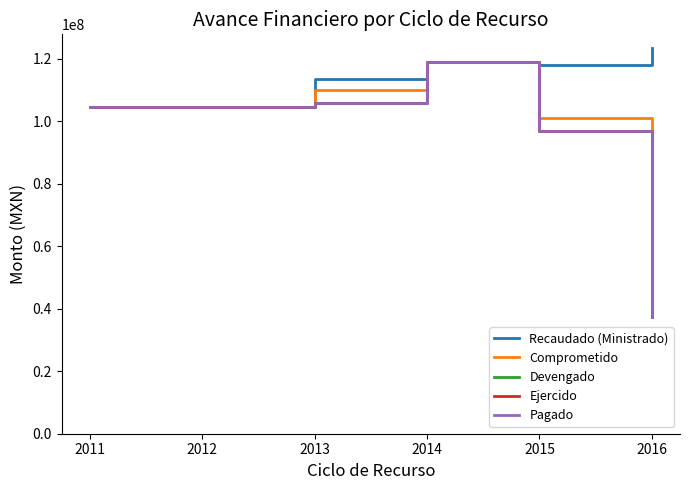

The Devengado series shows 105845881 at 2013. True or false?

True